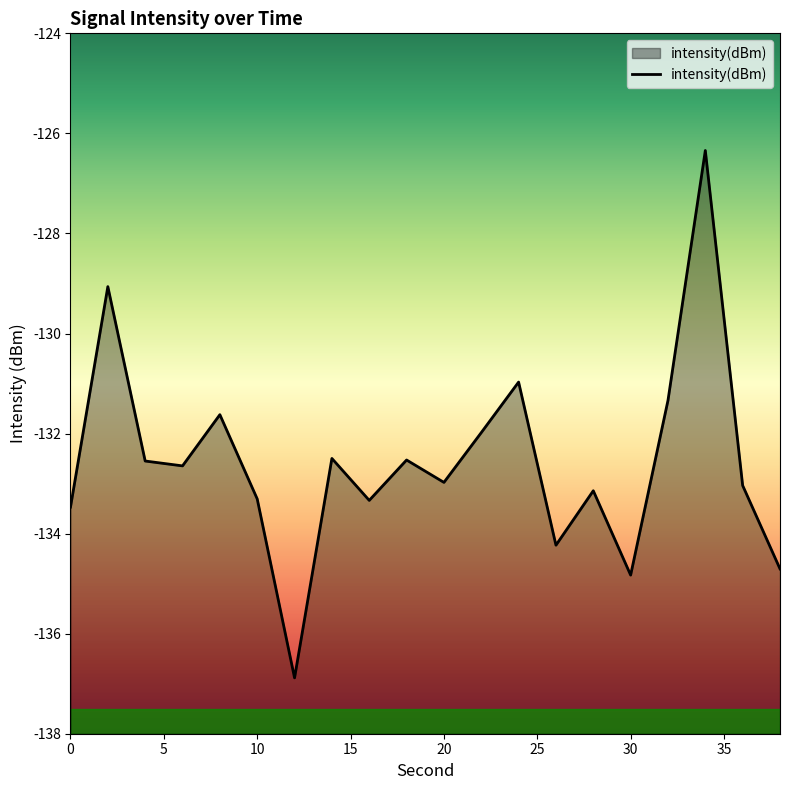

Reading right to left, transcribe all the data shown in this chart.

-134.7	-133.0	-126.3	-131.3	-134.8	-133.1	-134.2	-131.0	-132.0	-133.0	-132.5	-133.3	-132.5	-136.9	-133.3	-131.6	-132.6	-132.5	-129.1	-133.5